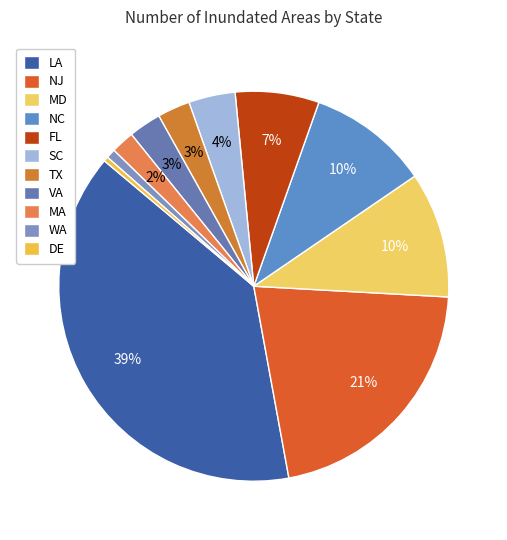

To the nearest percent, what is the average slice percentage?

9%